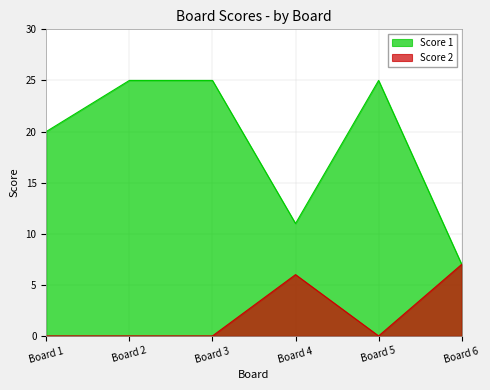

How many interior local peaks does the Score 2 series have?

1